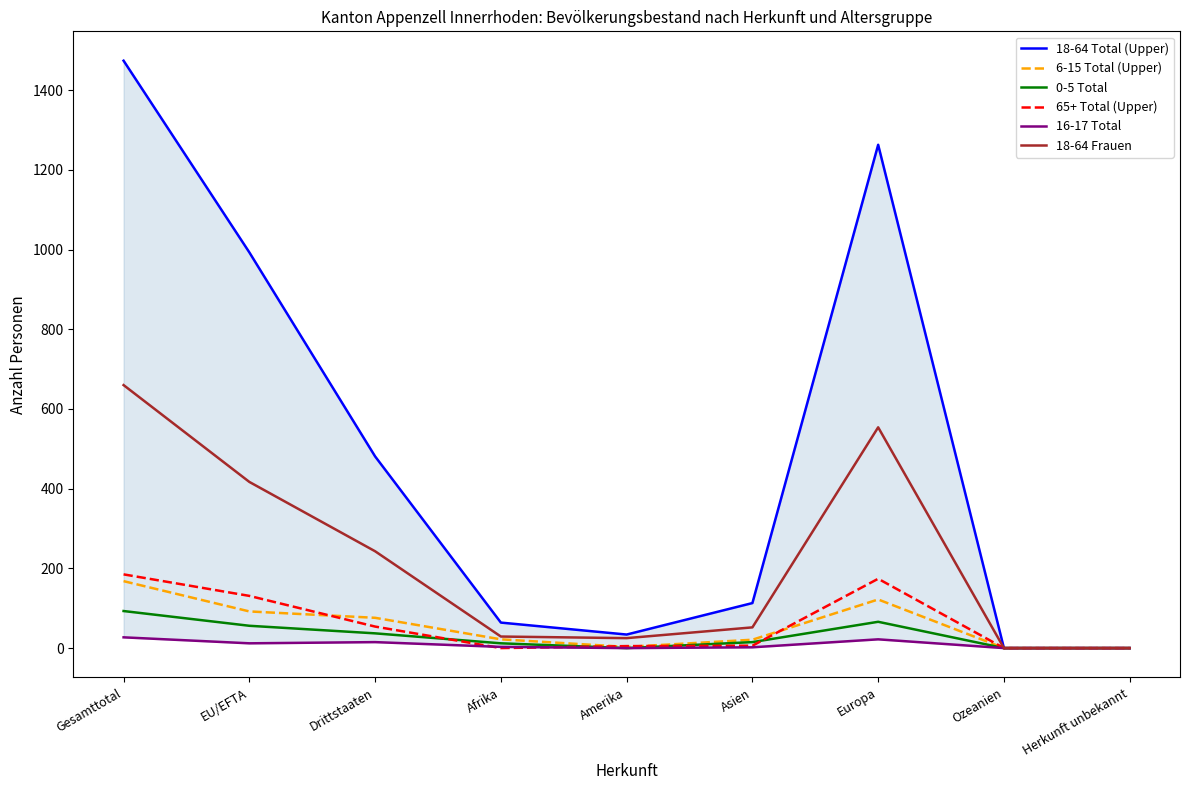

How many positive values does the 0-5 Total series have?

6